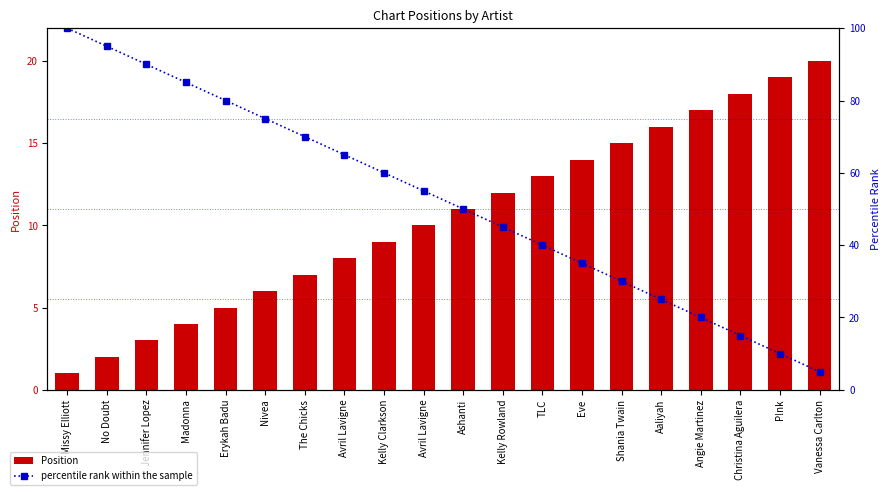

Which series has the widest spread of values?

percentile rank within the sample